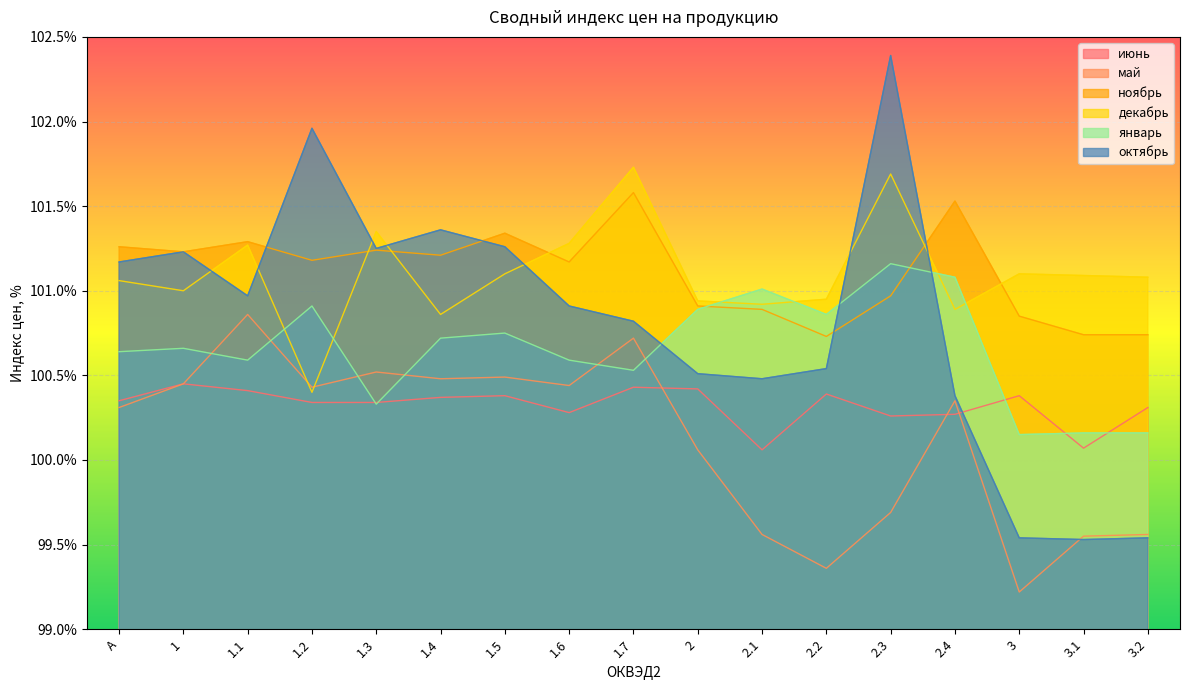

True or false: май and ноябрь intersect in this chart.

False